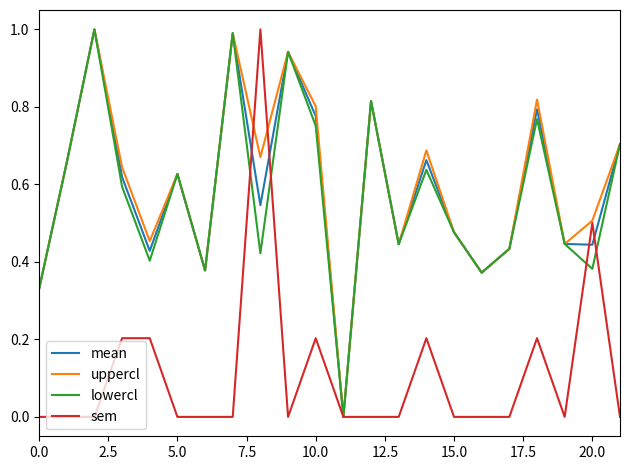

Count the number of categories in the chart.

22